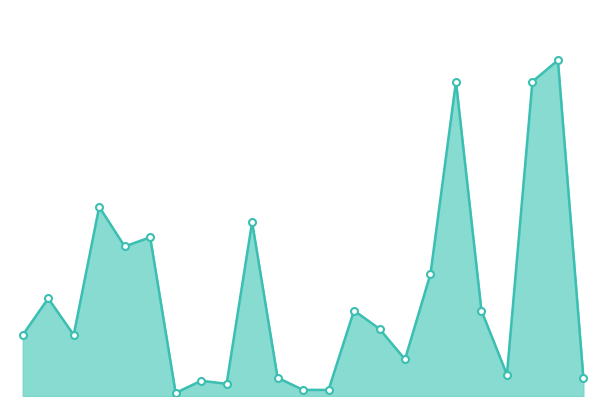

Does the chart display data point markers on the line(s)?

No